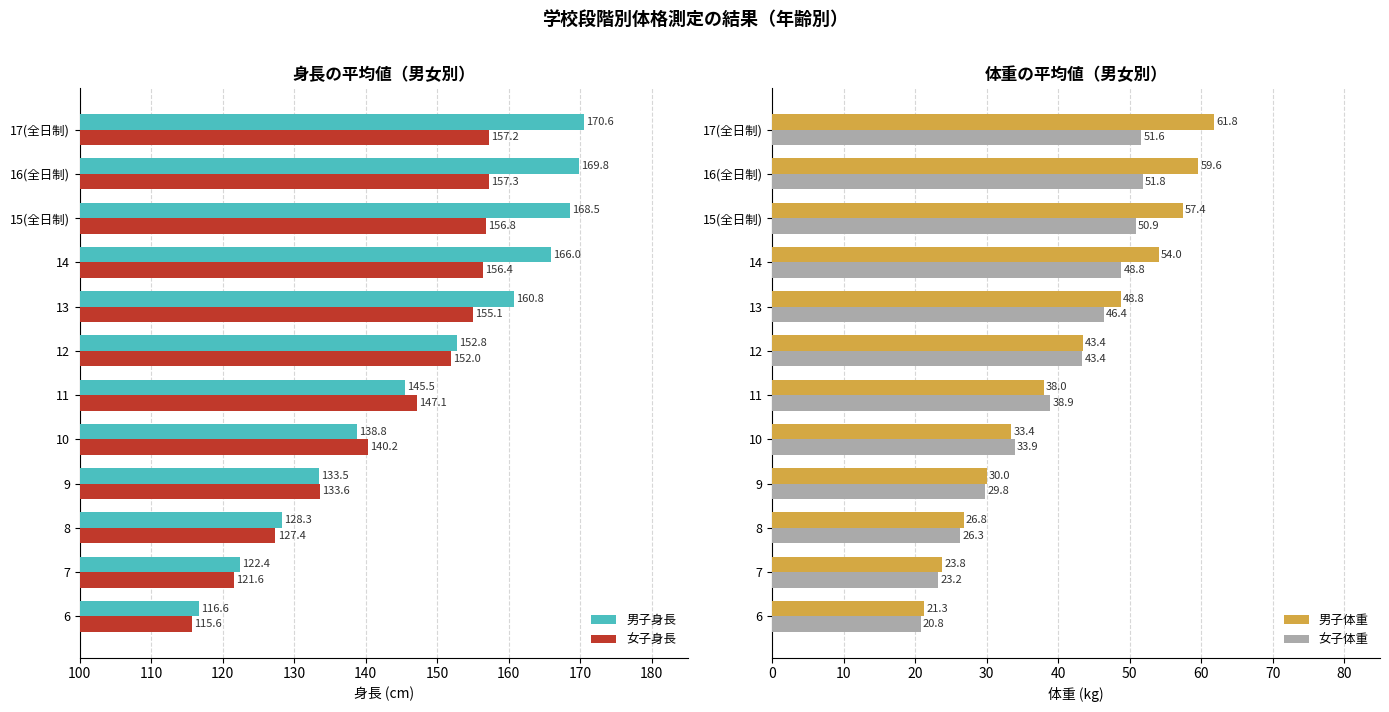

Is it true that 女子身長 equals 259.6 at 13?

False